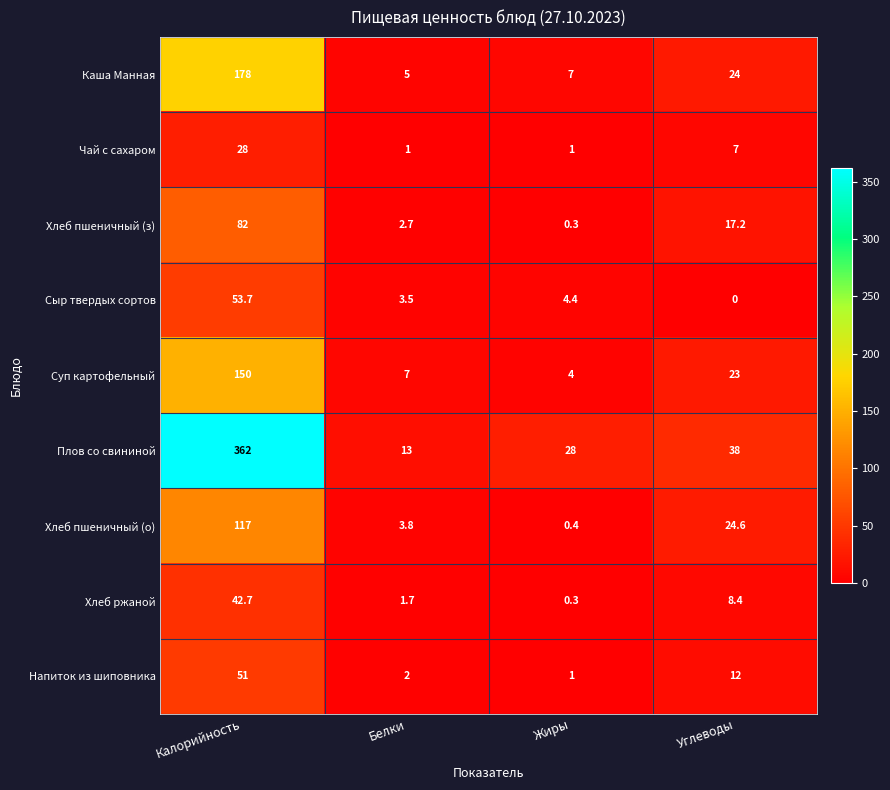

What is the maximum value for Хлеб пшеничный (о)?

117.0